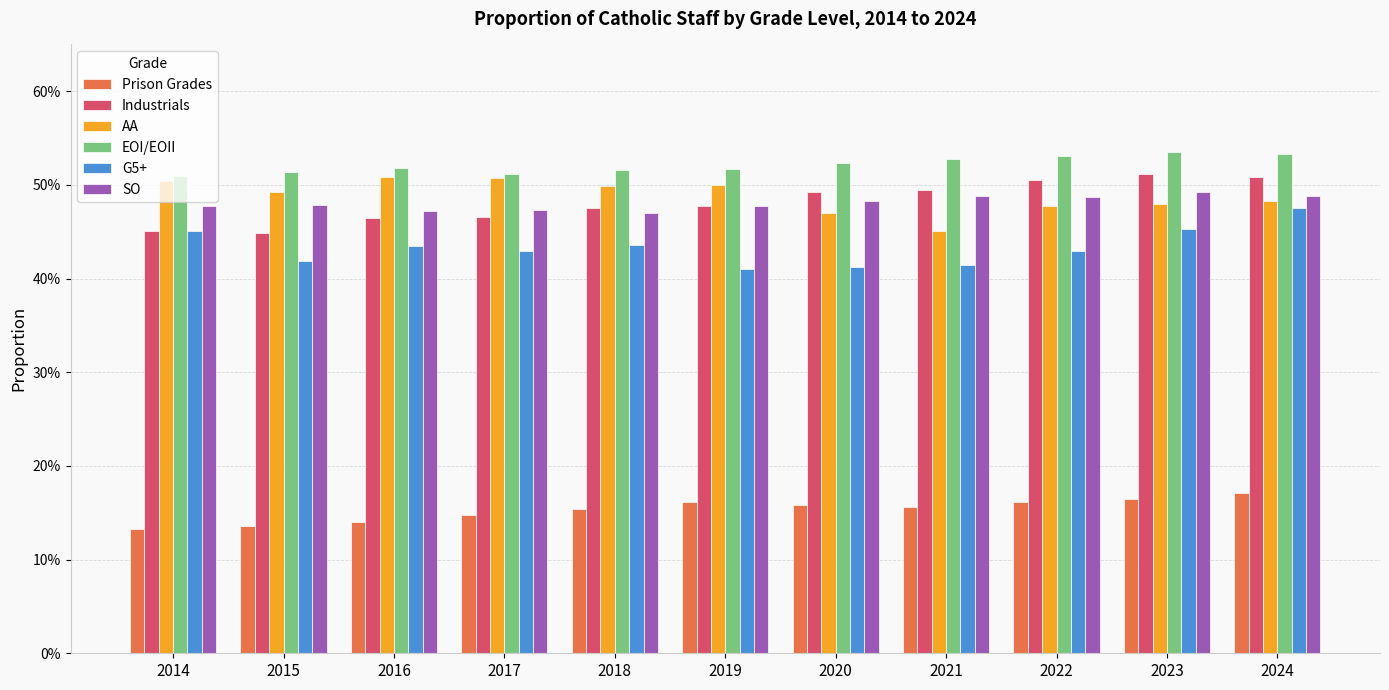

Does the chart contain stacked bars?

No